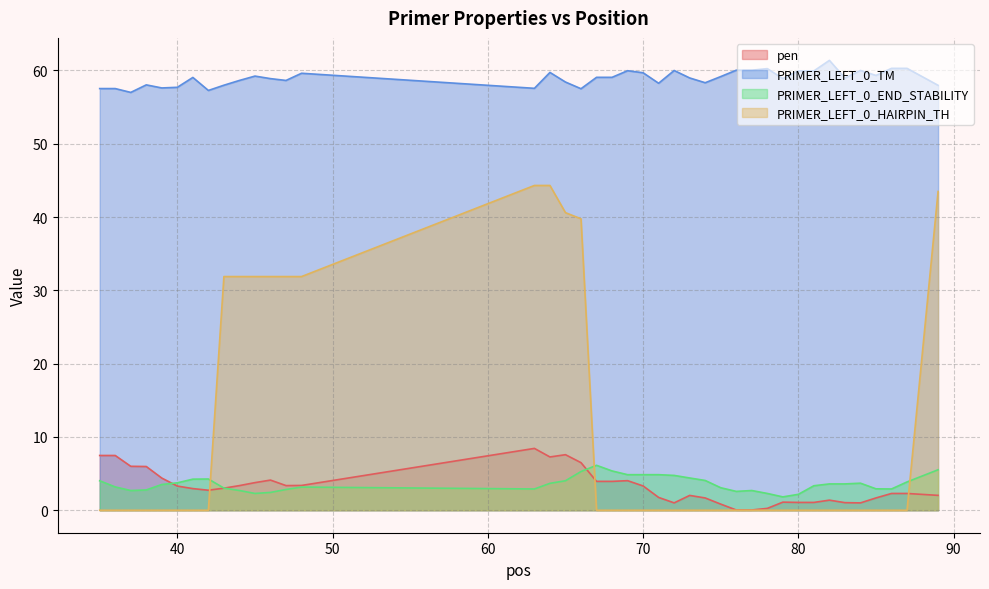

Rank the categories by PRIMER_LEFT_0_TM value from lowest to highest.

37, 42, 66, 35, 36, 63, 39, 40, 89, 43, 38, 71, 74, 65, 44, 47, 46, 79, 83, 73, 41, 67, 68, 75, 45, 85, 48, 70, 64, 80, 81, 69, 72, 84, 76, 77, 78, 86, 87, 82